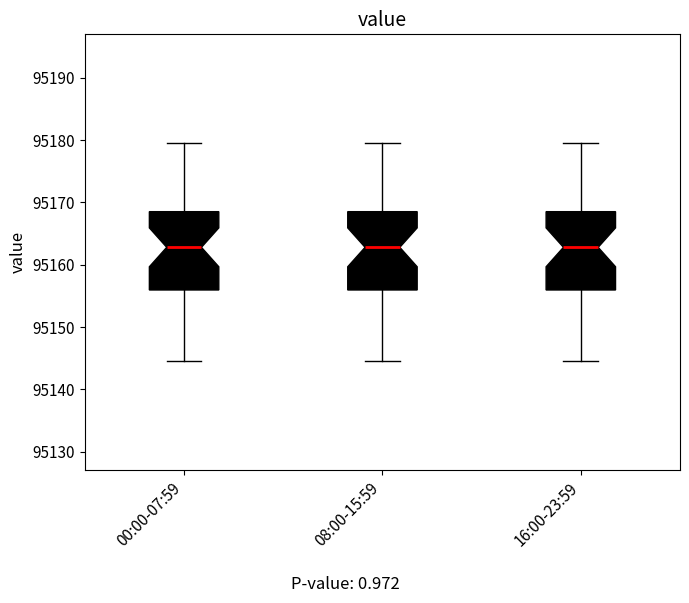

Reading left to right, transcribe this box plot: for each box, give where its median line is, the range the box spans, and where its two whiskers end, as read against the y-axis. The values are not printed on the chart, so give them approximately, as read against the axis.

00:00-07:59: median 95163, box 95156 to 95169, whiskers 95145 to 95180
08:00-15:59: median 95163, box 95156 to 95169, whiskers 95145 to 95180
16:00-23:59: median 95163, box 95156 to 95169, whiskers 95145 to 95180